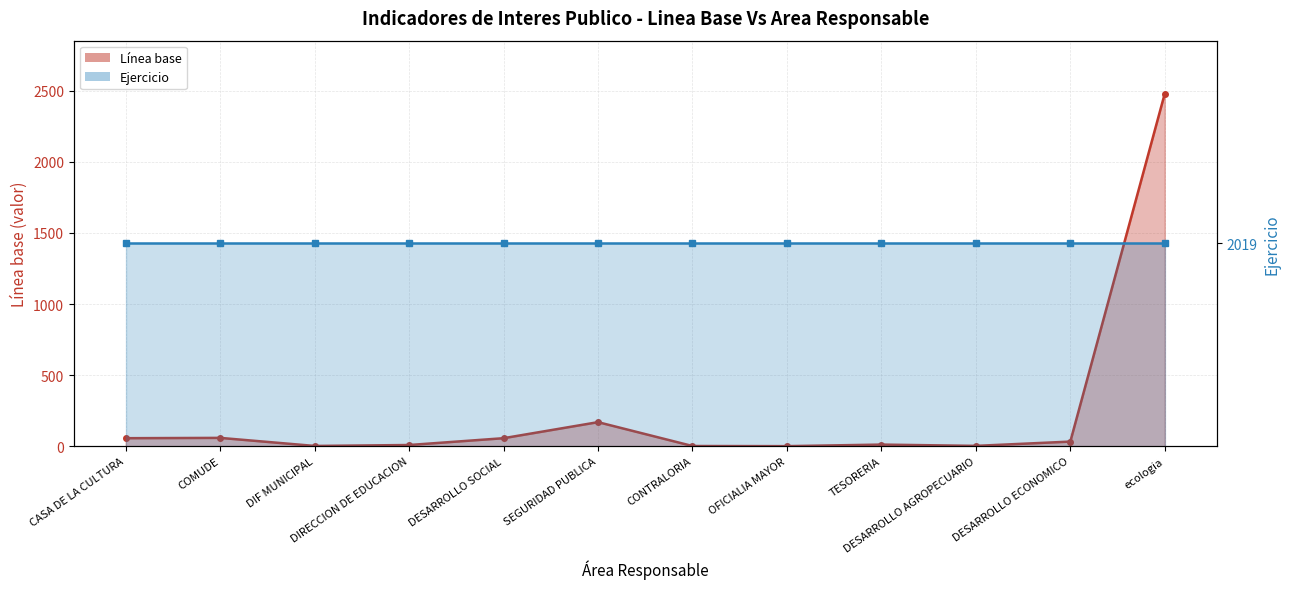

Where does the data first go above 32?

CASA DE LA CULTURA